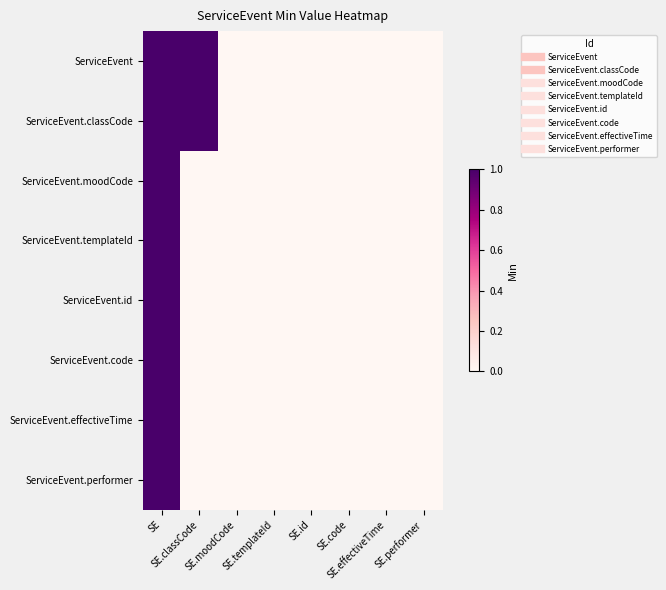

What is the difference between the highest and lowest values at SE.classCode?

1